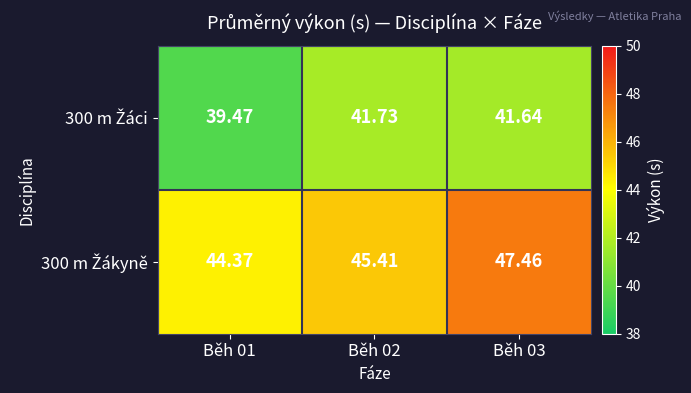

How many categories are shown in the chart?

3